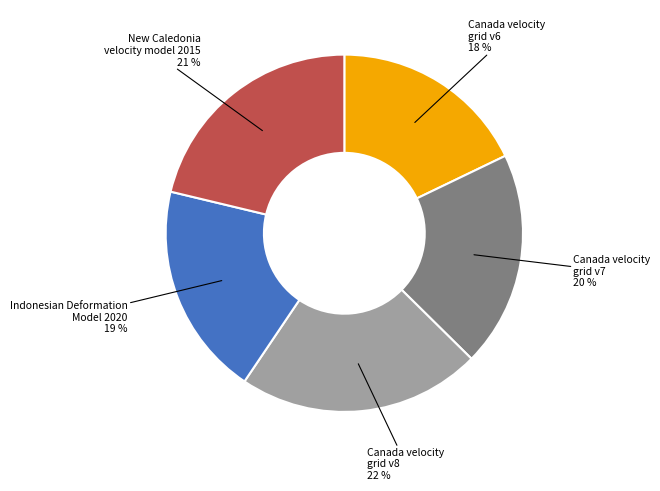

To the nearest percent, what is the average slice percentage?

20%